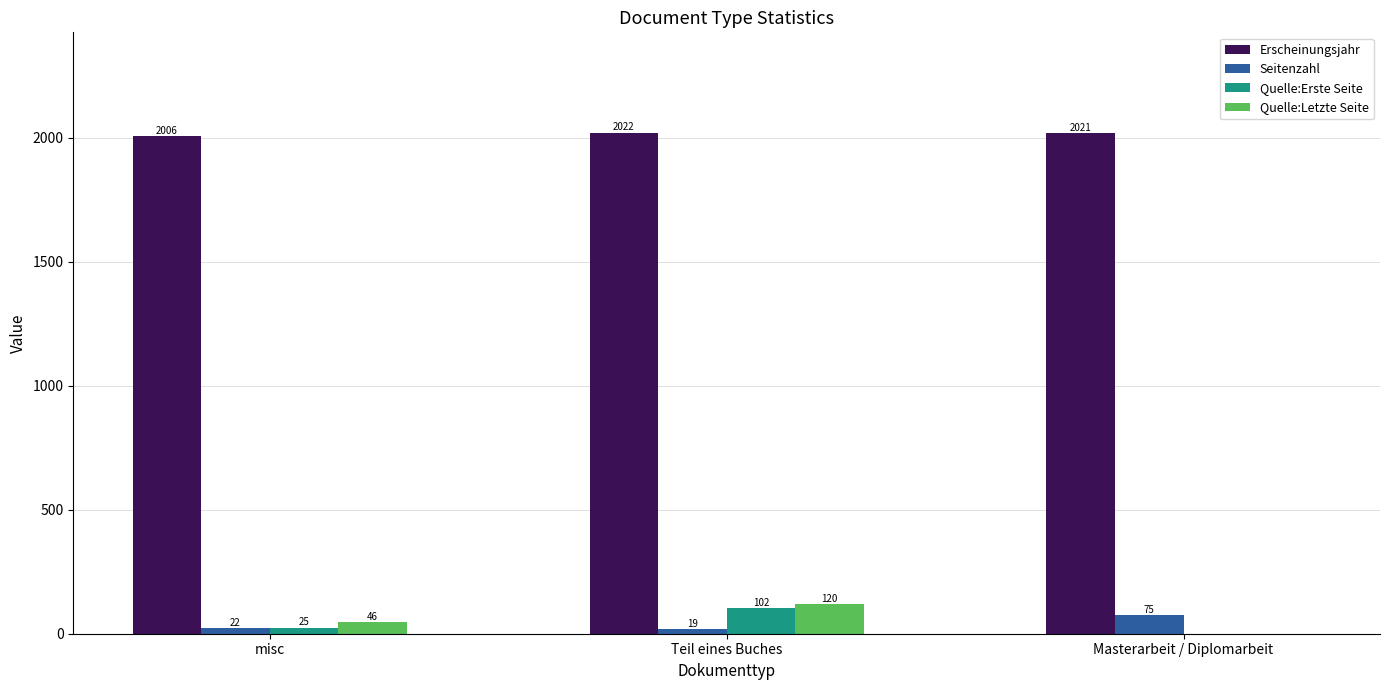

How many data points does each series have?

3